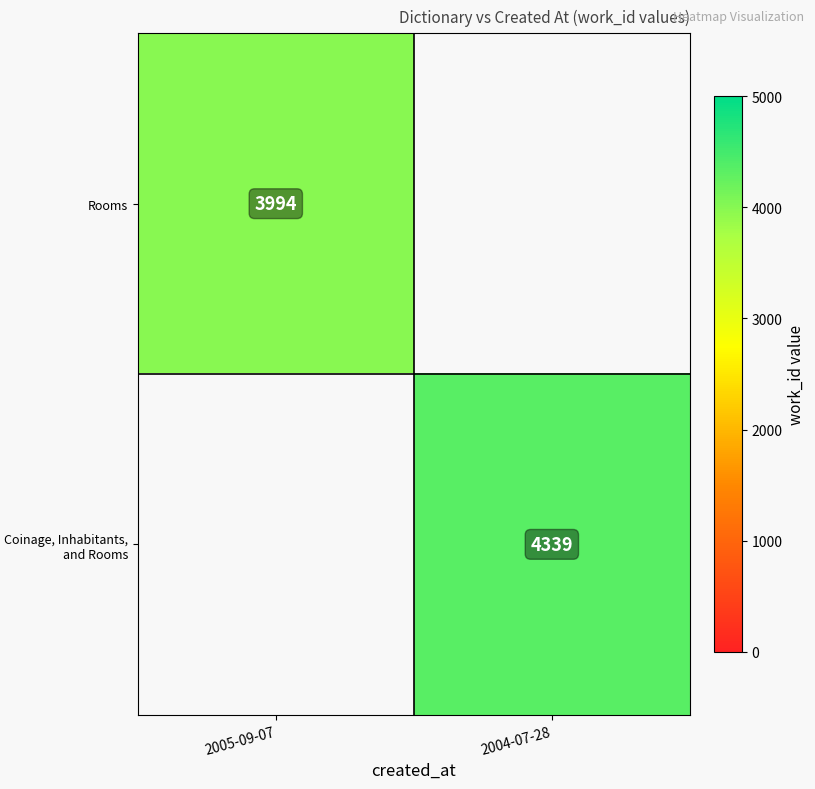

At which category does the chart reach its minimum across all series?

2005-09-07